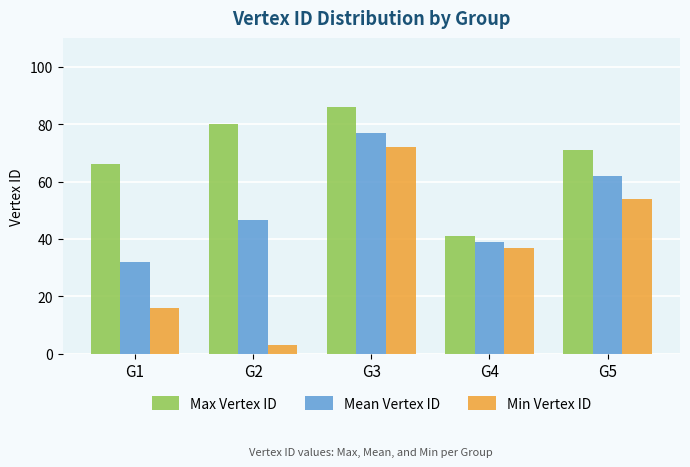

List the series in order of their overall mean, highest first.

Max Vertex ID, Mean Vertex ID, Min Vertex ID